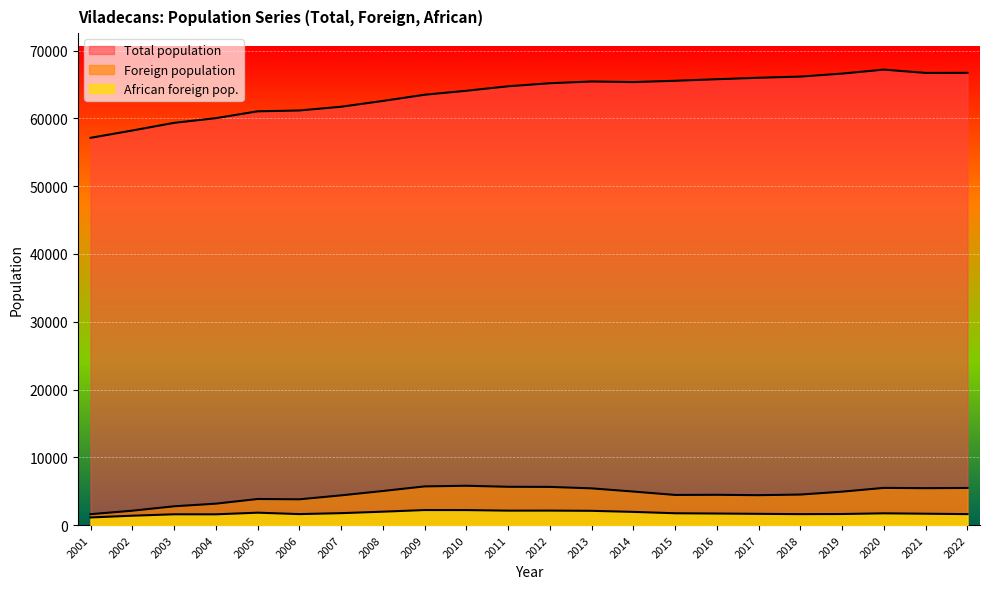

At which label is Foreign population closest to 3702?

2006